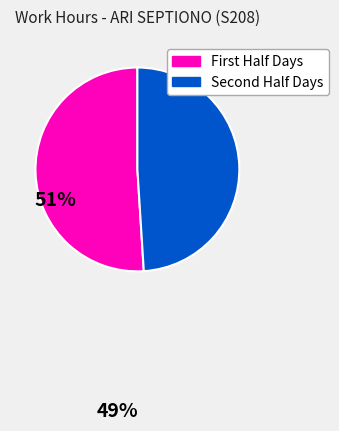

Is there any slice that represents more than half of the pie?

Yes